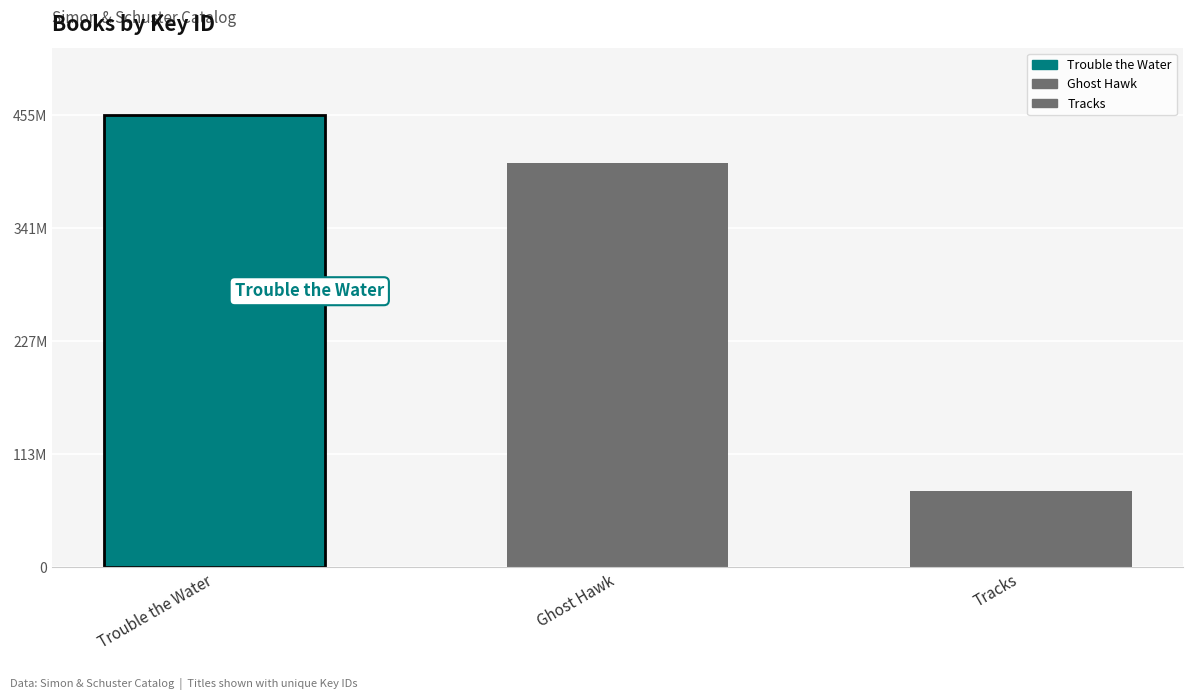

What is the sum of all values?

939576005